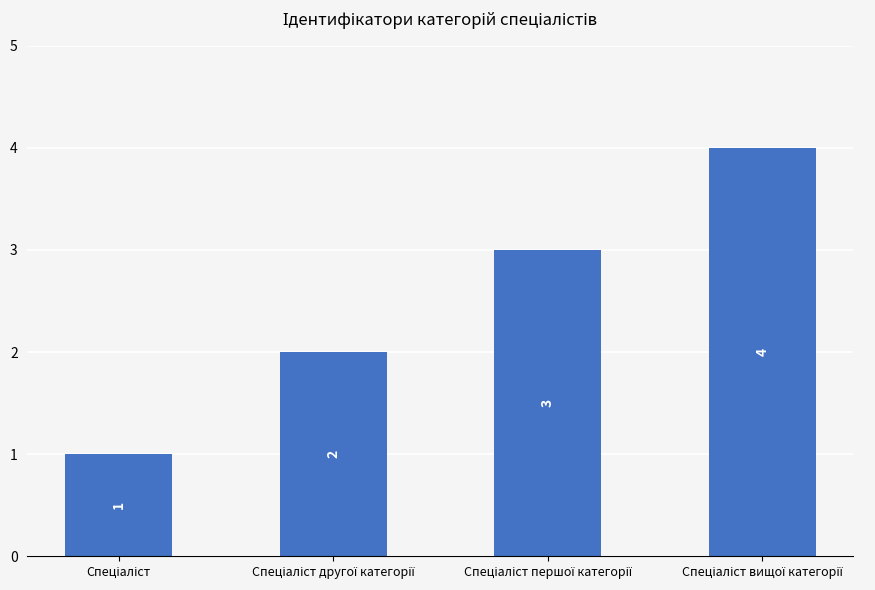

What is the value of the 2nd bar from the left?

2